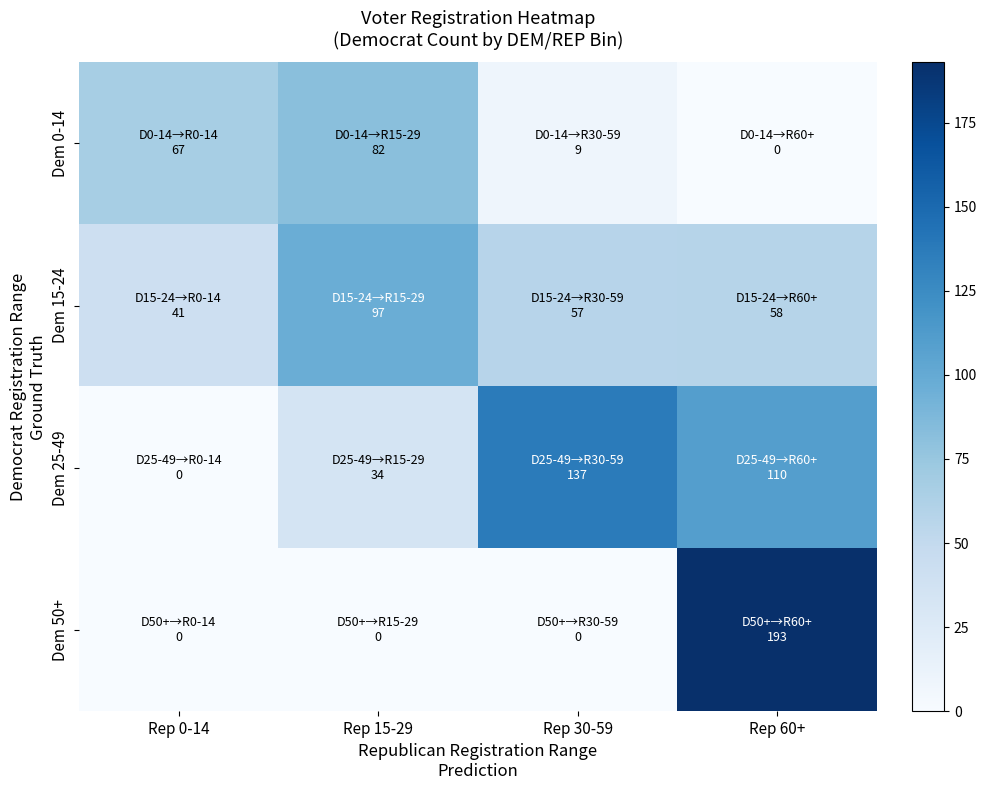

Reading left to right, extract all data points from this chart.

Dem 0-14: Rep 0-14=67	Rep 15-29=82	Rep 30-59=9	Rep 60+=0
Dem 15-24: Rep 0-14=41	Rep 15-29=97	Rep 30-59=57	Rep 60+=58
Dem 25-49: Rep 0-14=0	Rep 15-29=34	Rep 30-59=137	Rep 60+=110
Dem 50+: Rep 0-14=0	Rep 15-29=0	Rep 30-59=0	Rep 60+=193